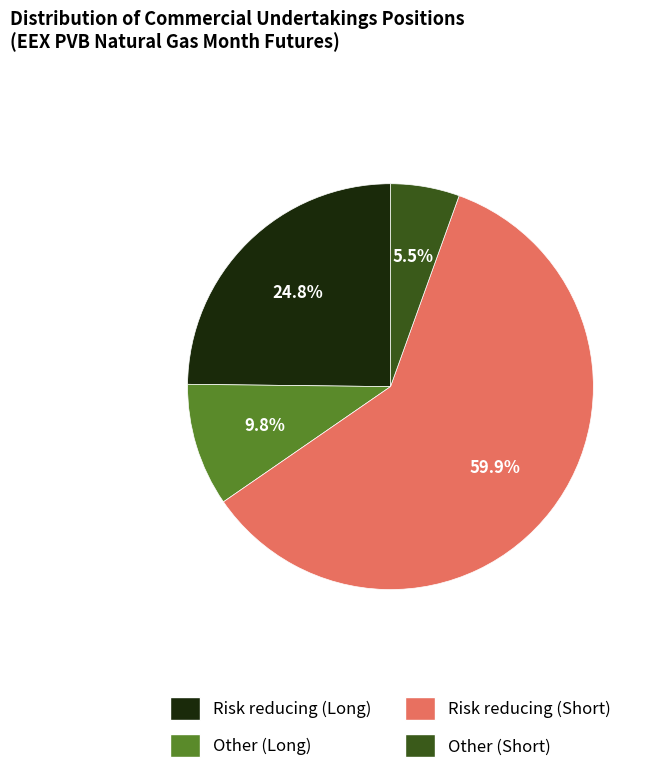

Is it true that Other (Long) is 10% of the pie?

True